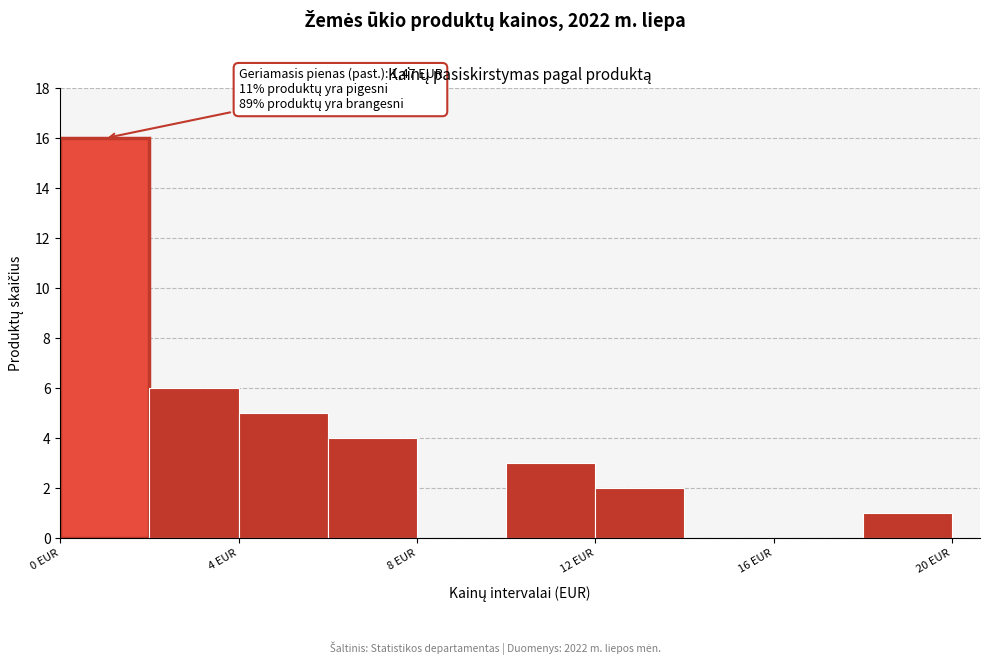

Which range on the x-axis has the tallest bar?

0 to 2